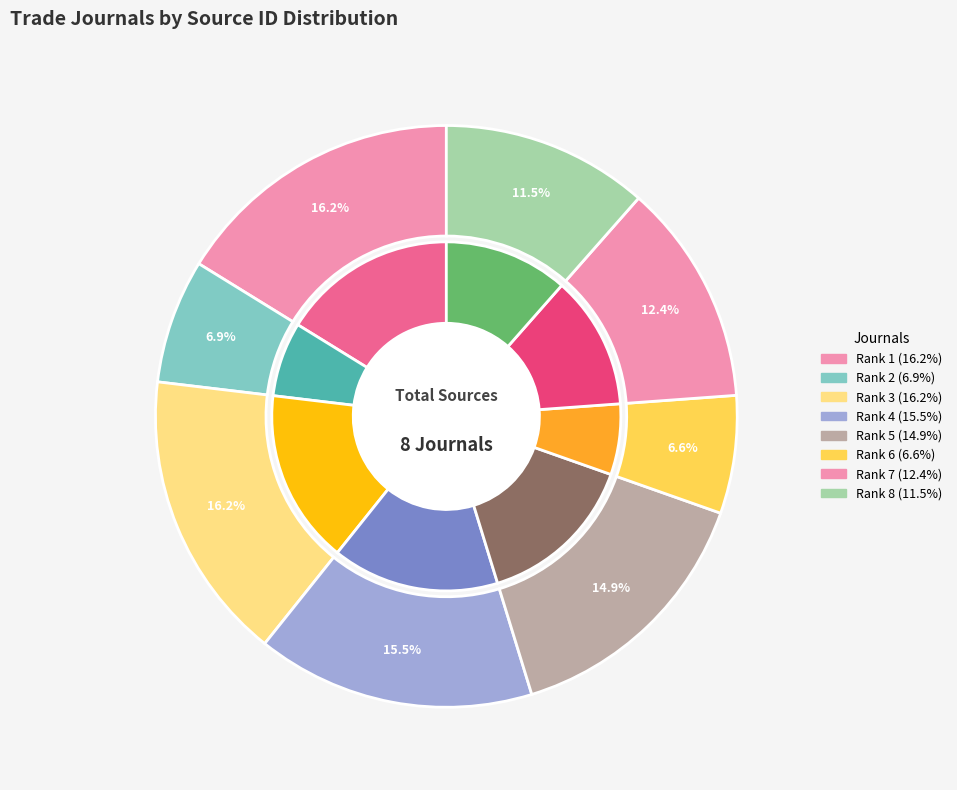

Is there a majority slice in this chart?

No